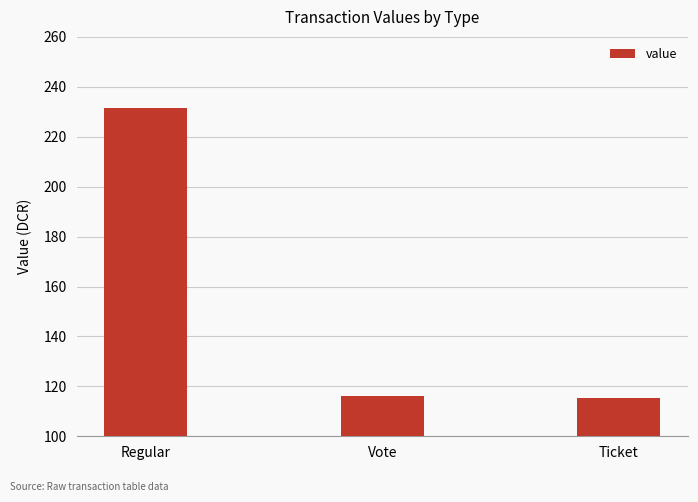

How many bars are there in total?

3